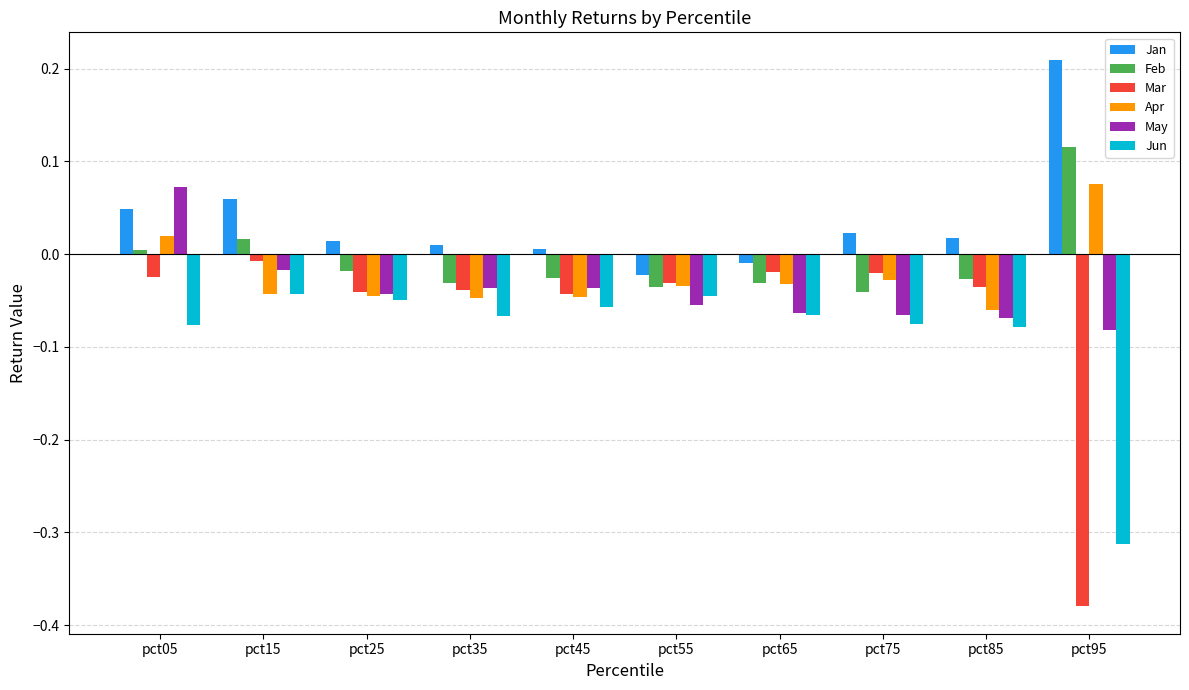

What are all the series names shown in the legend?

Jan, Feb, Mar, Apr, May, Jun